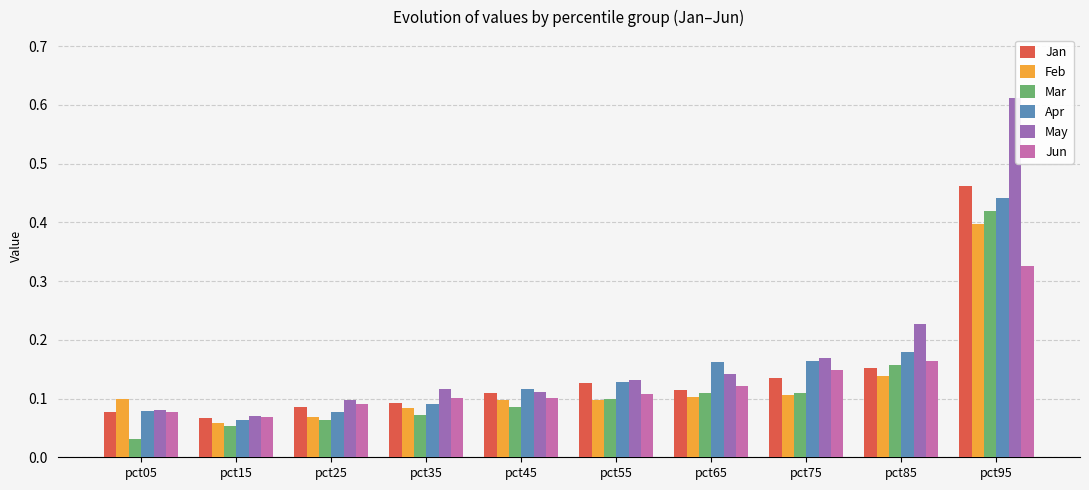

Which series changed the most between pct45 and pct75?

May